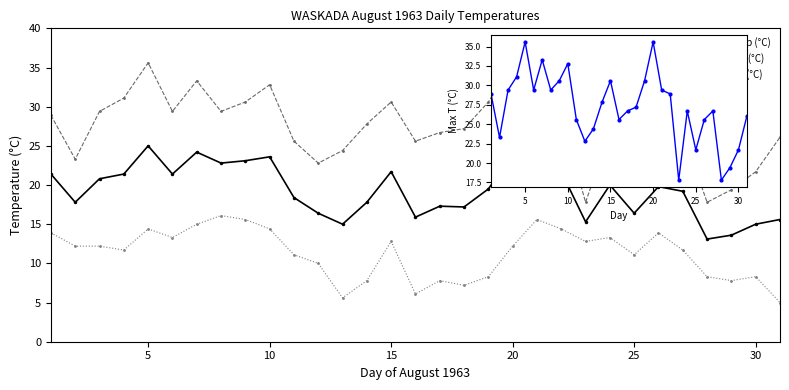

Is the value of Mean Temp (°C) at 25 greater than the value of Max Temp (°C) at 21?

No